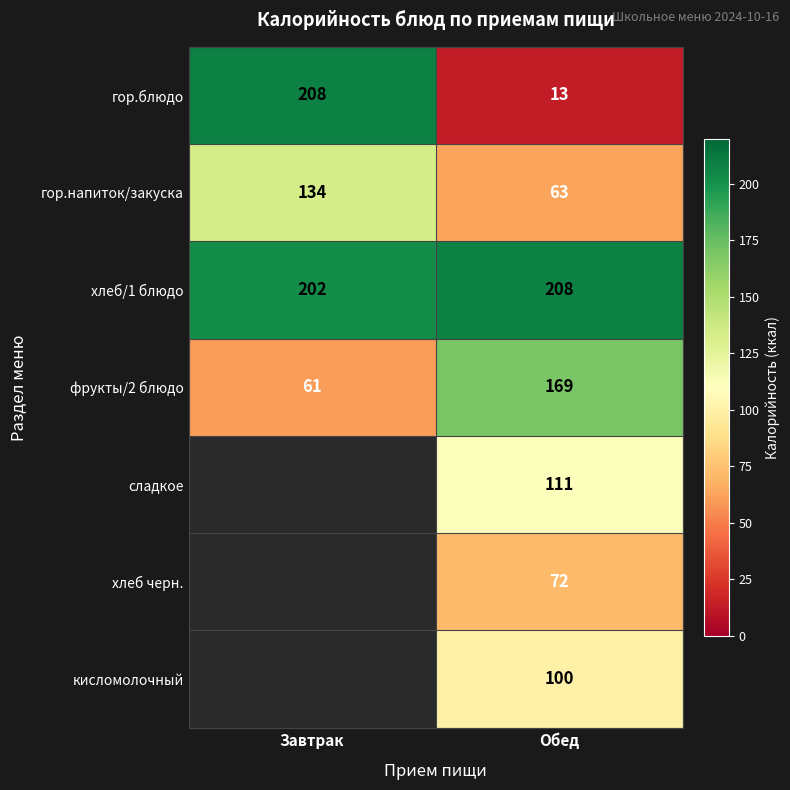

Which category has the lowest value across all series?

Обед